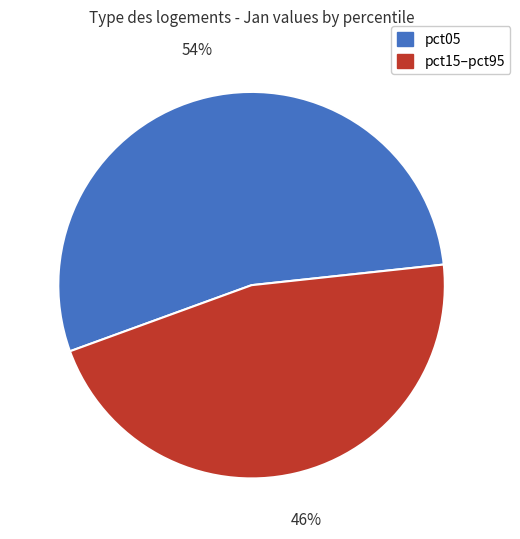

To the nearest percent, what is the average slice percentage?

50%